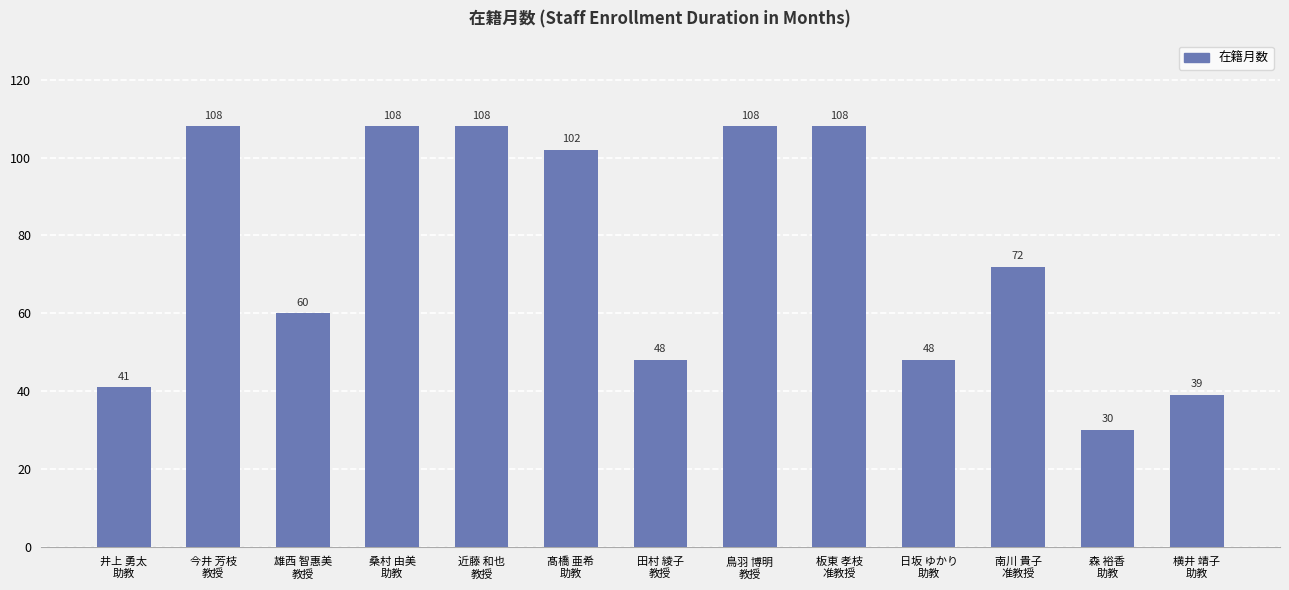

How many data points are less than 72?

6